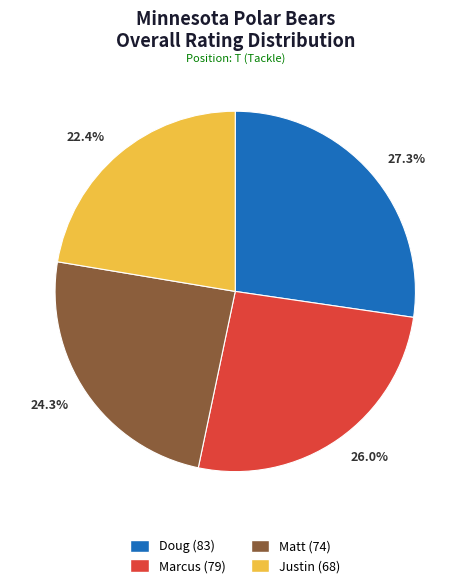

What is the total percentage of 22.4% and 27.3%?

49.7%